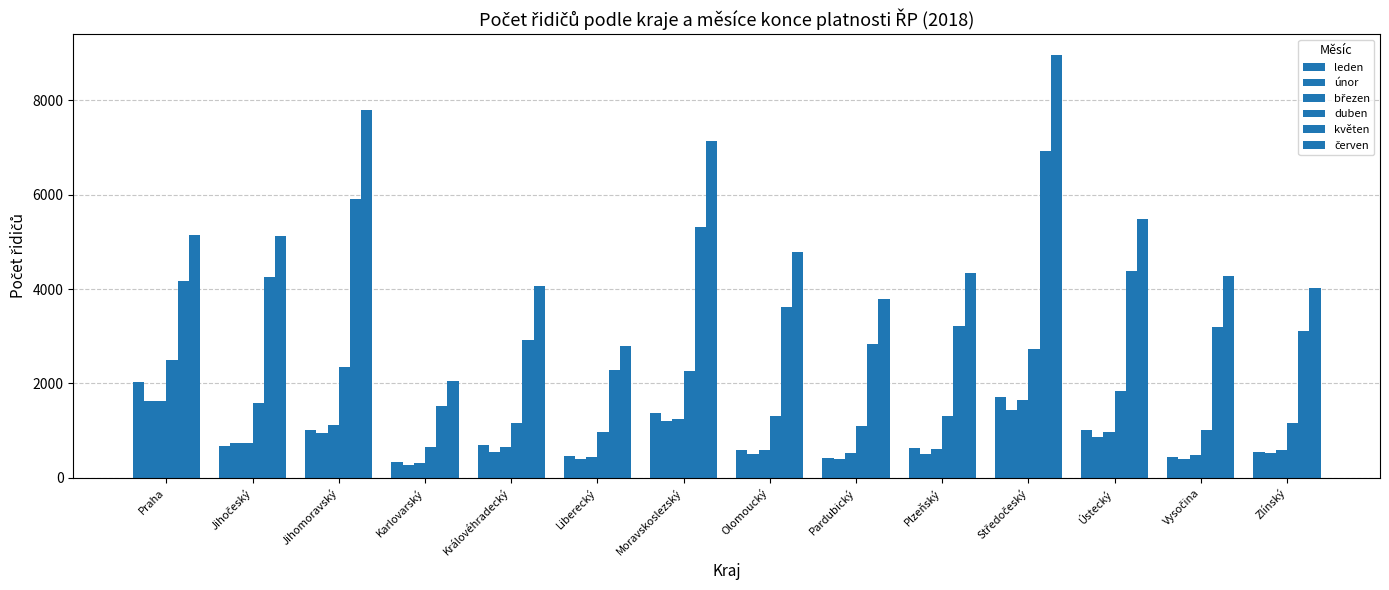

What is the label of the 8th bar from the right?

Moravskoslezský